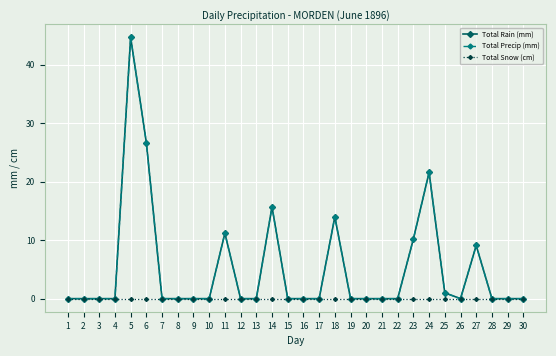

How many lines are shown in the chart?

3